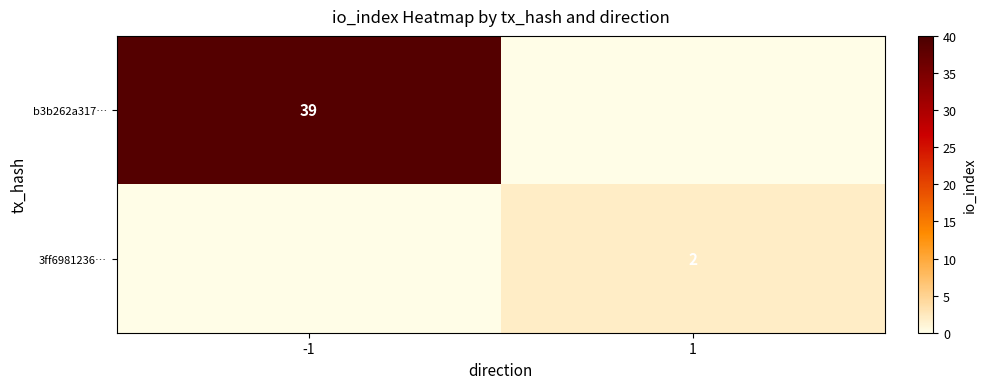

Is it true that 3ff6981236… equals 2 at 1?

True